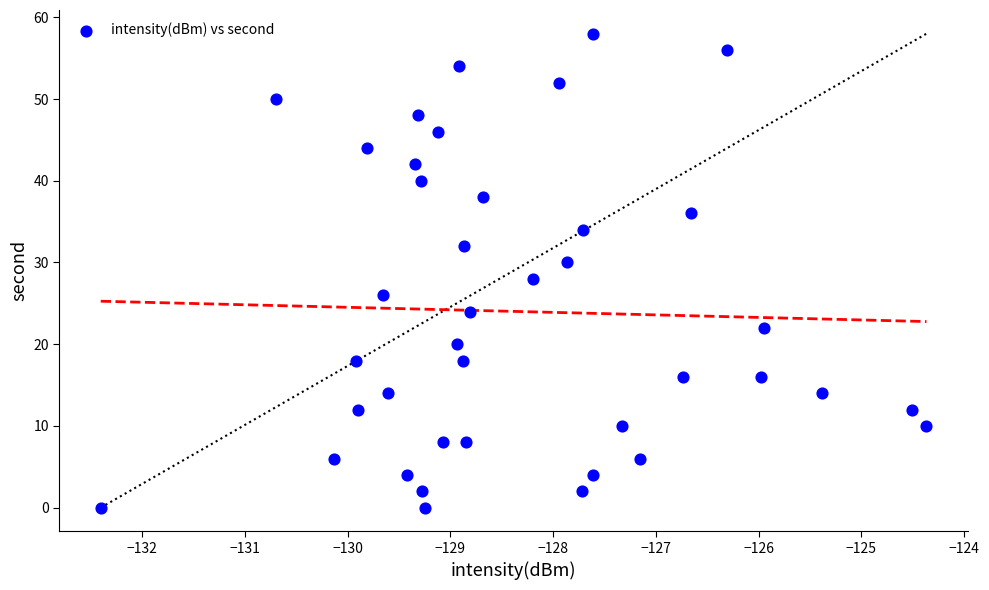

What is the range of Y values (max minus min)?

58